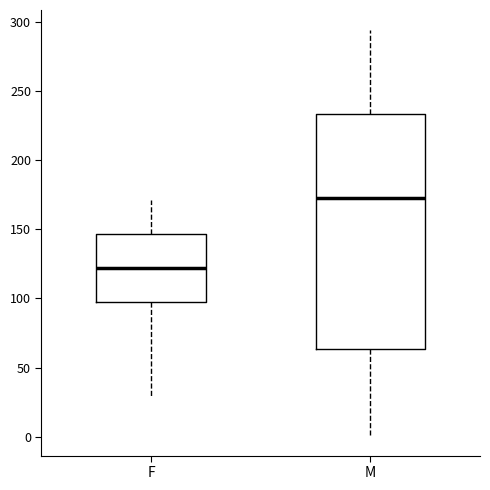

Which box's median line is the lowest?

F